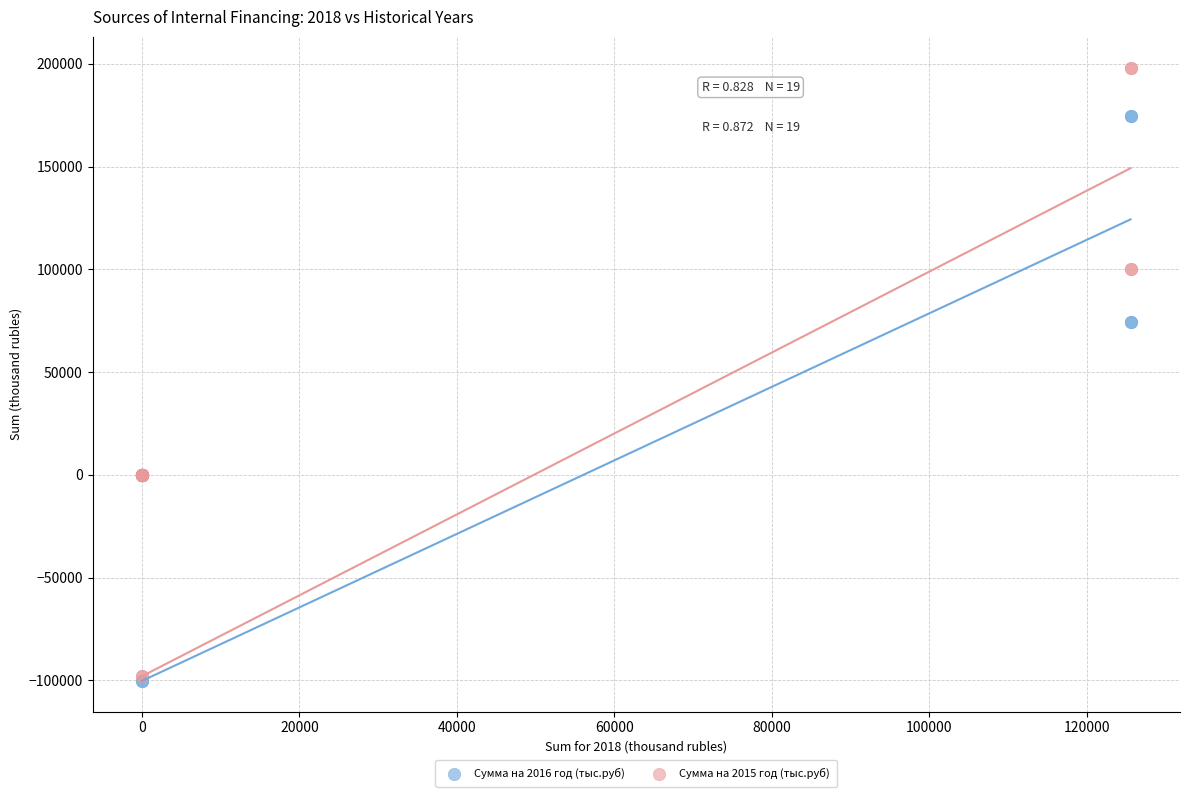

What are all the series names shown in the legend?

Сумма на 2016 год (тыс.руб), Сумма на 2015 год (тыс.руб)